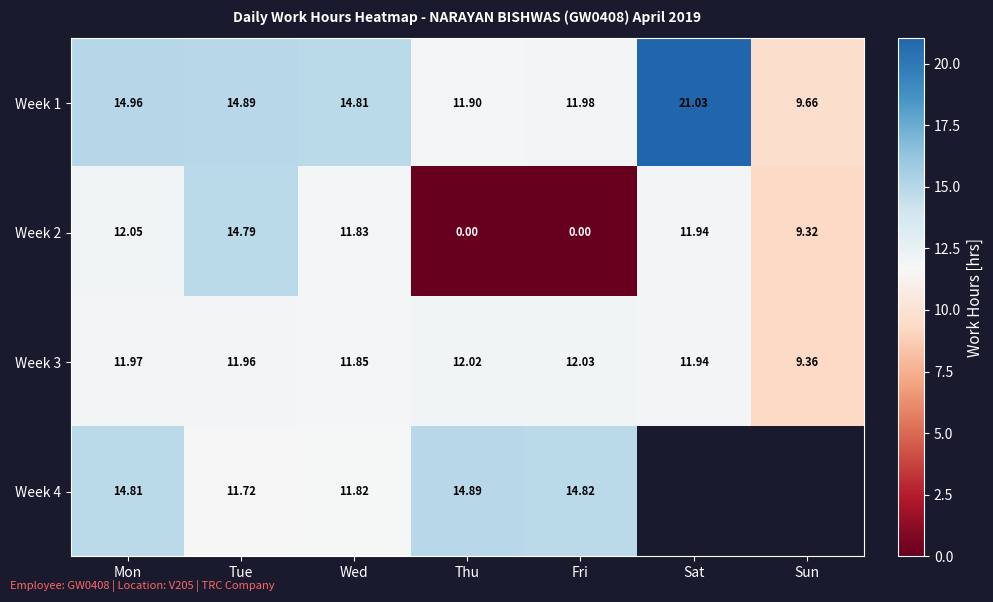

How many values in the Week 3 series are below 11?

1